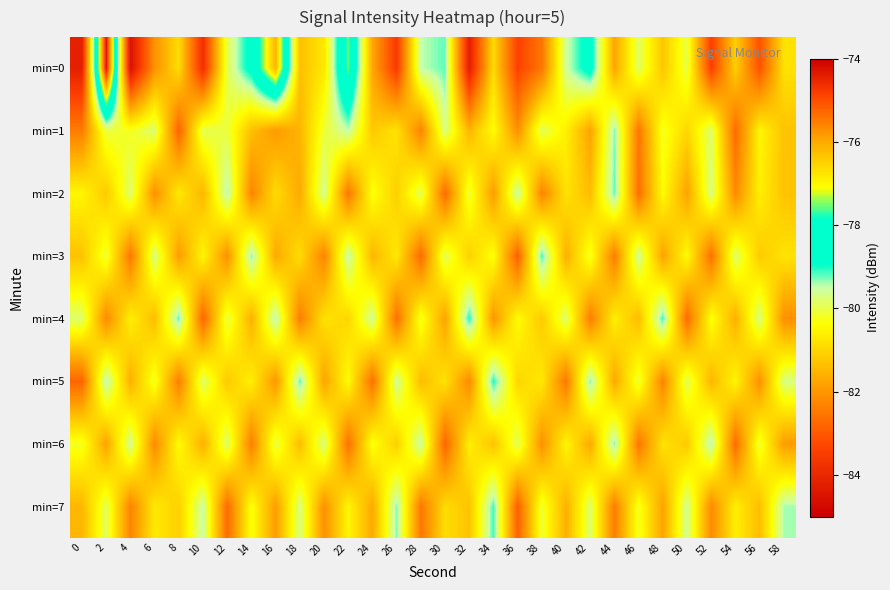

What is the total value across all series at 26?

-648.8